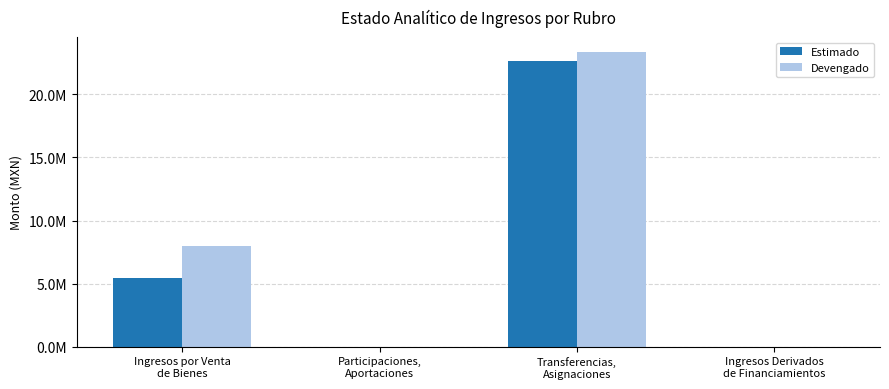

What are all the series names shown in the legend?

Estimado, Devengado